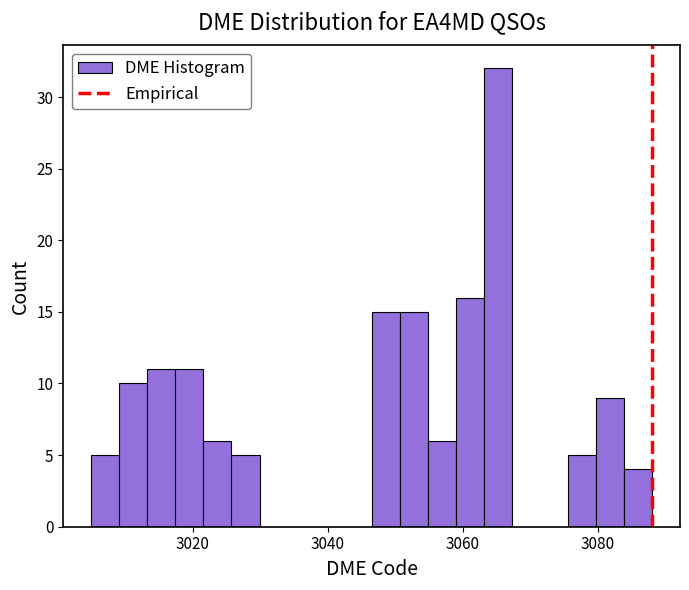

Read against the x-axis, roughly where is the centre of the tallest bar?

3066